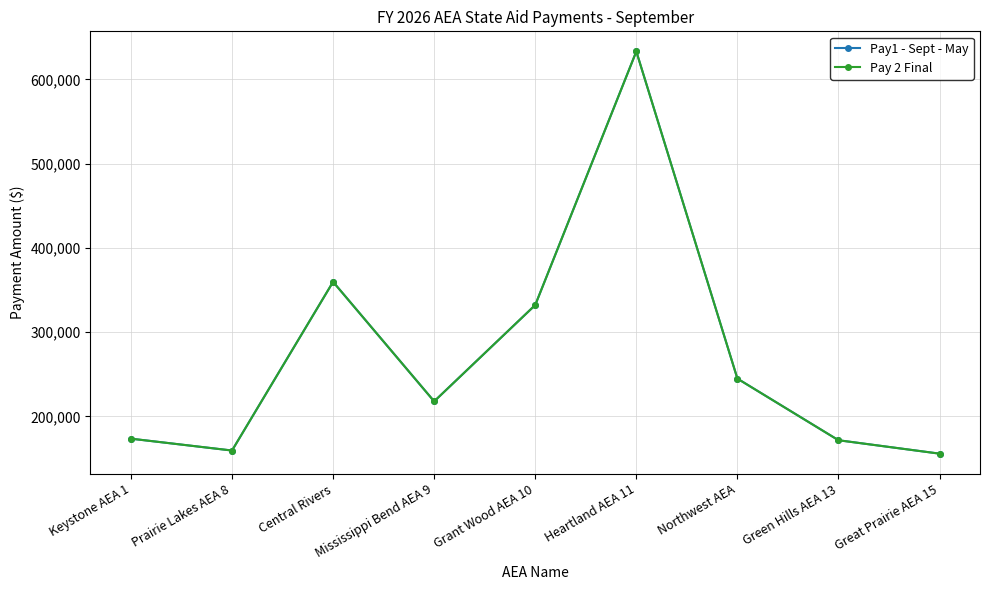

The Pay 2 Final series shows 272068 at Great Prairie AEA 15. True or false?

False